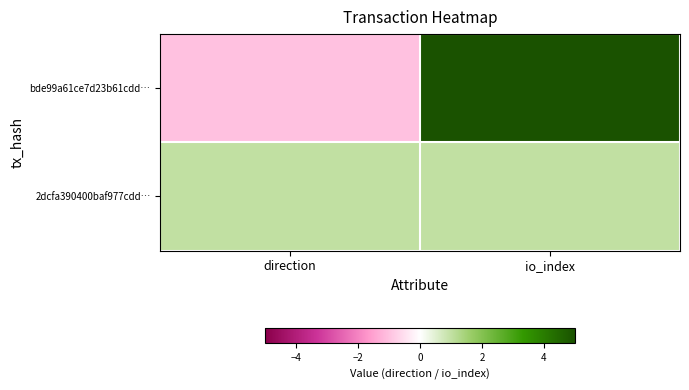

At direction, list the series in order from largest to smallest.

2dcfa390400baf977cdd…, bde99a61ce7d23b61cdd…